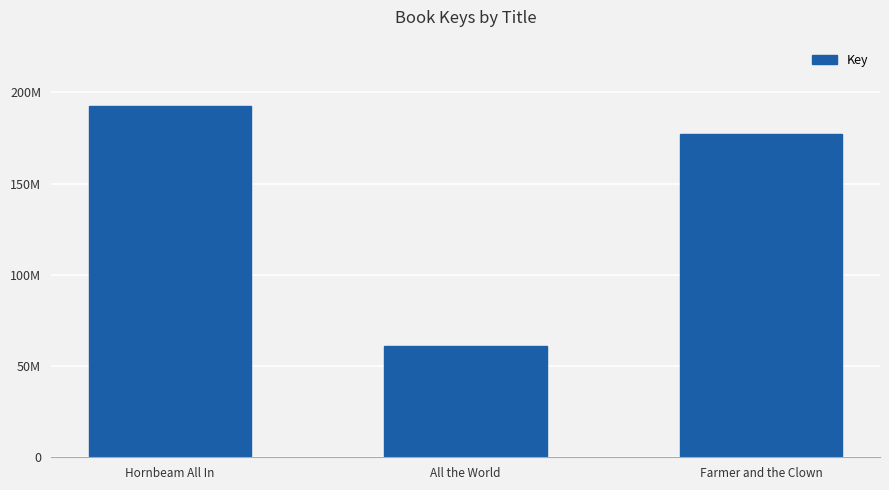

Reading left to right, what are all the values shown in this chart?

192704365	60997817	177227527